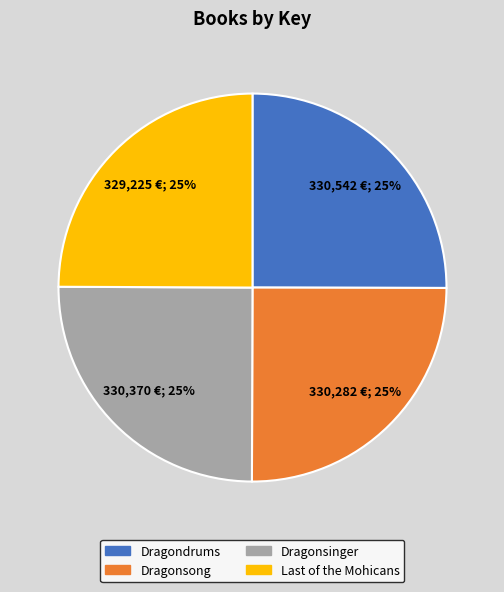

To the nearest percent, what is the combined percentage of Dragonsong and Dragondrums?

50%